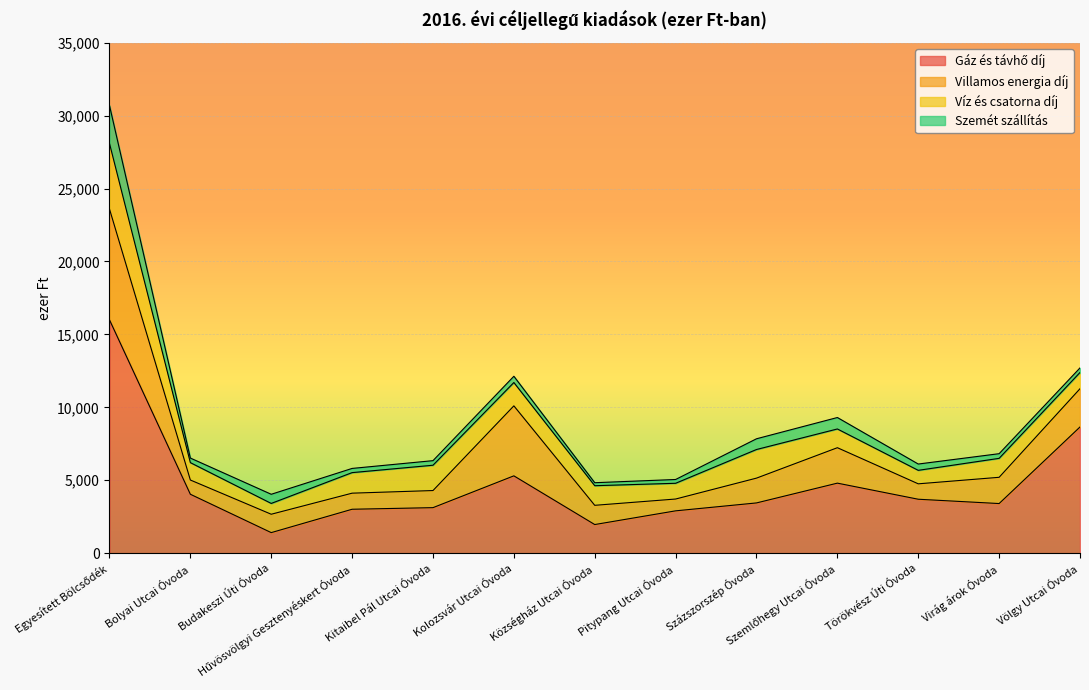

What is the total value across all series at Hűvösvölgyi Gesztenyéskert Óvoda?

5809